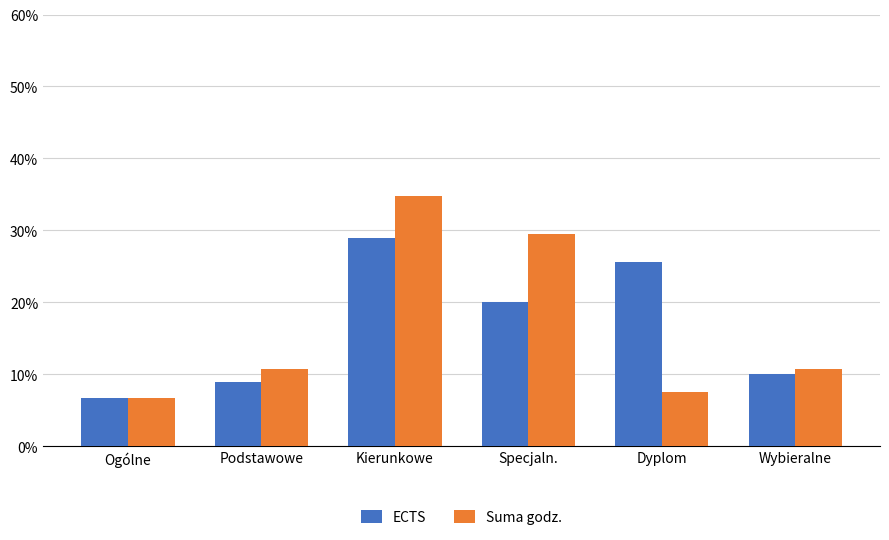

Where is ECTS nearest to the value 0?

Ogólne